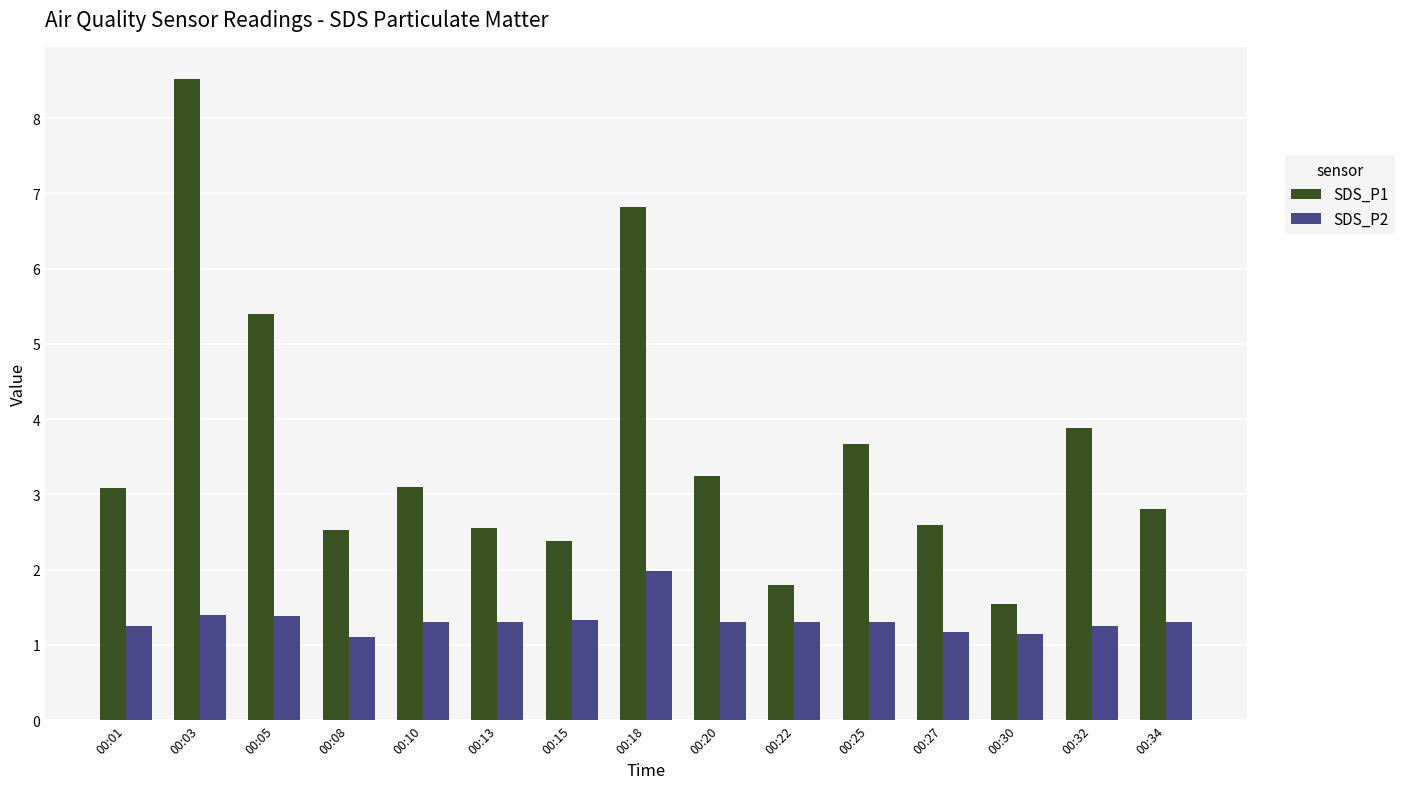

Are the bars horizontal?

No